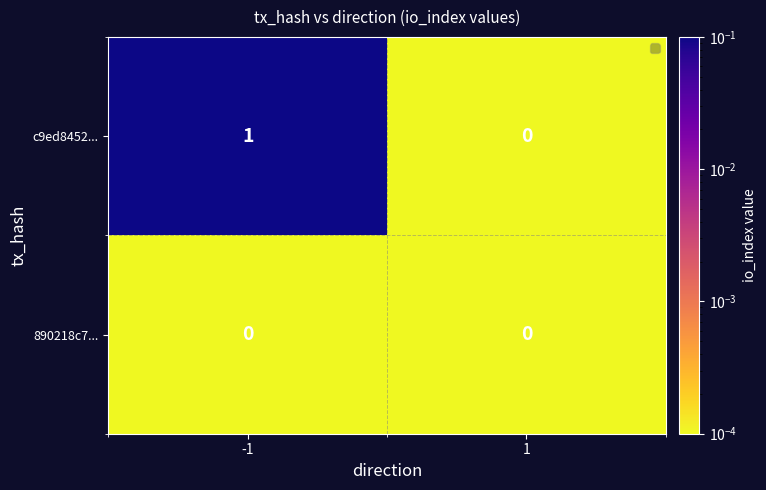

Is the value of 890218c7... at -1 greater than the value of c9ed8452... at -1?

No